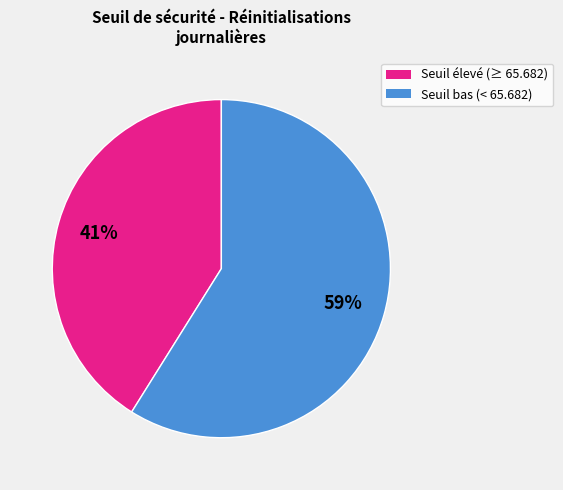

Is there any slice that represents more than half of the pie?

Yes